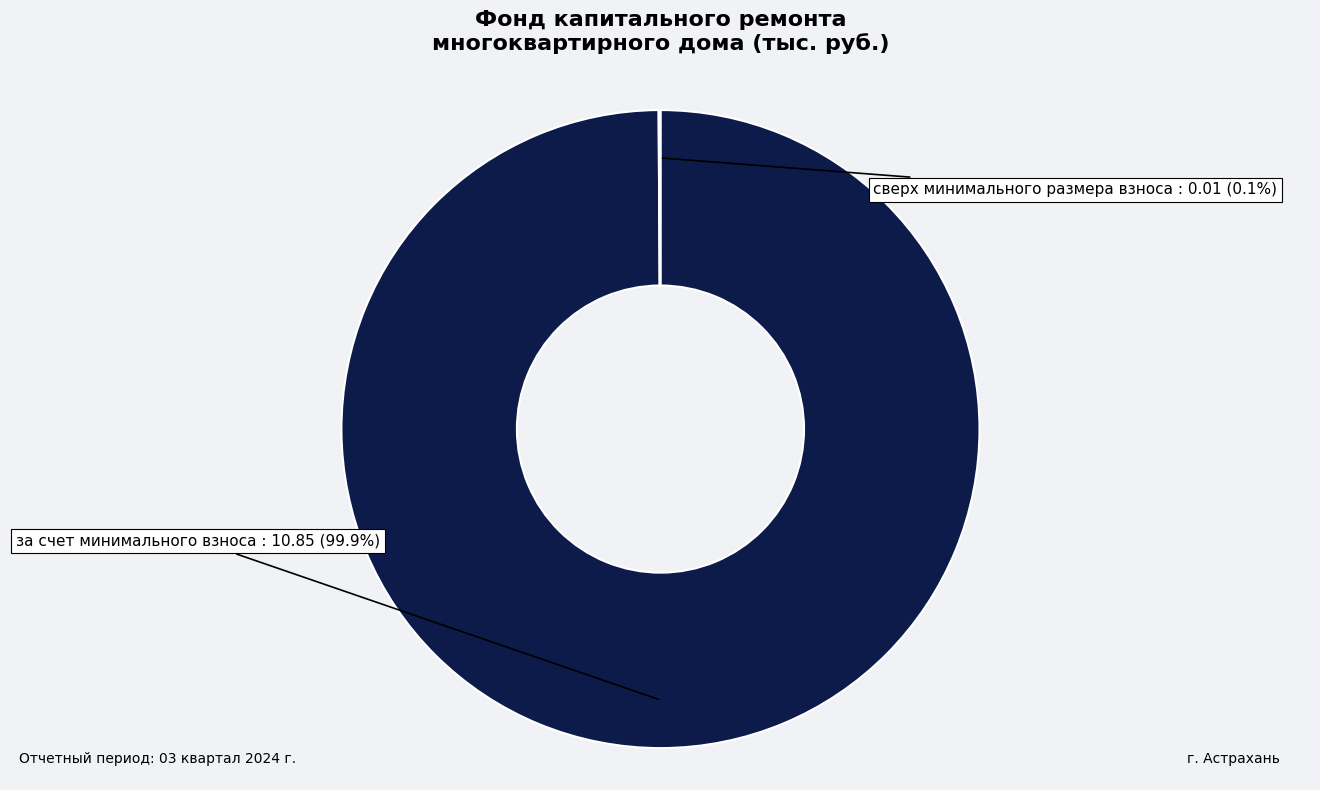

Which slice represents more than half of the pie?

за счет минимального взноса